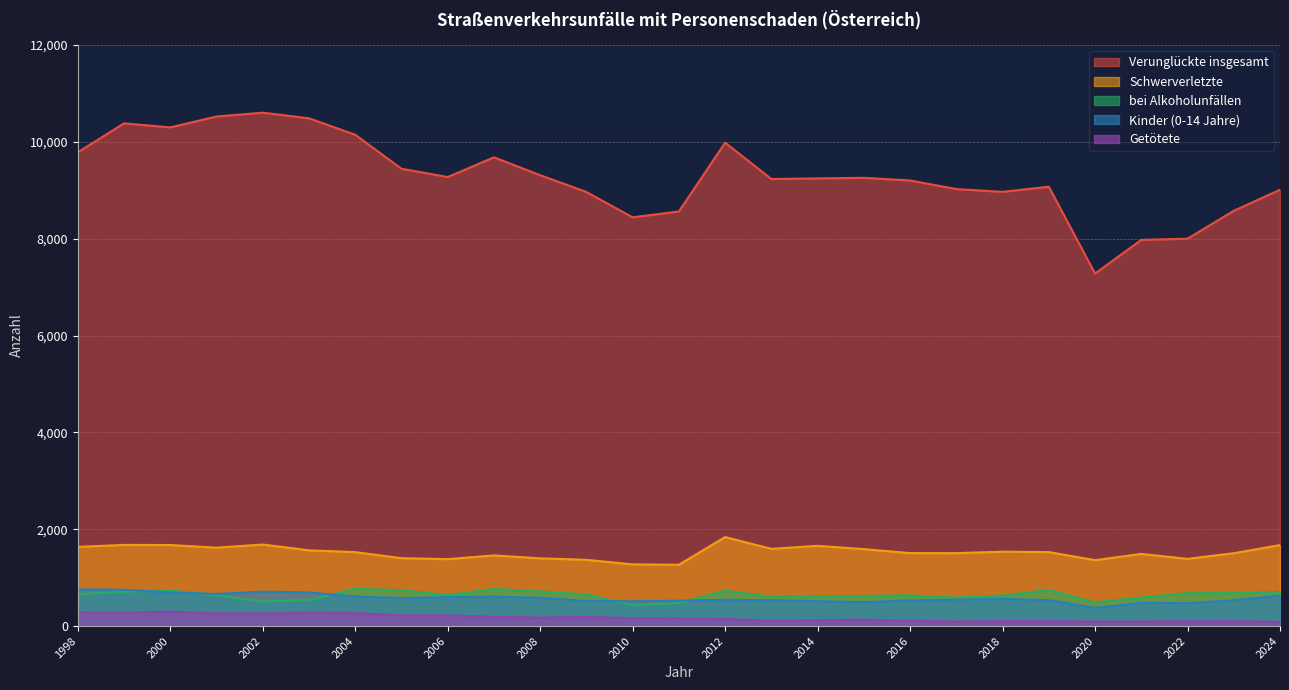

List the series in order of their peak value, lowest first.

Getötete, Kinder (0-14 Jahre), bei Alkoholunfällen, Schwerverletzte, Verunglückte insgesamt